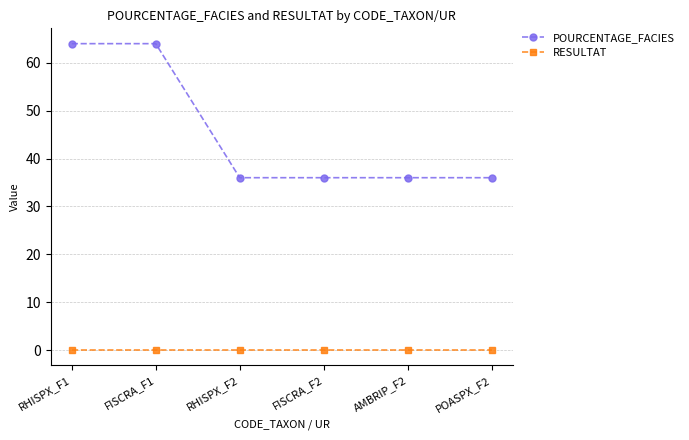

List the series in order of their overall mean, highest first.

POURCENTAGE_FACIES, RESULTAT